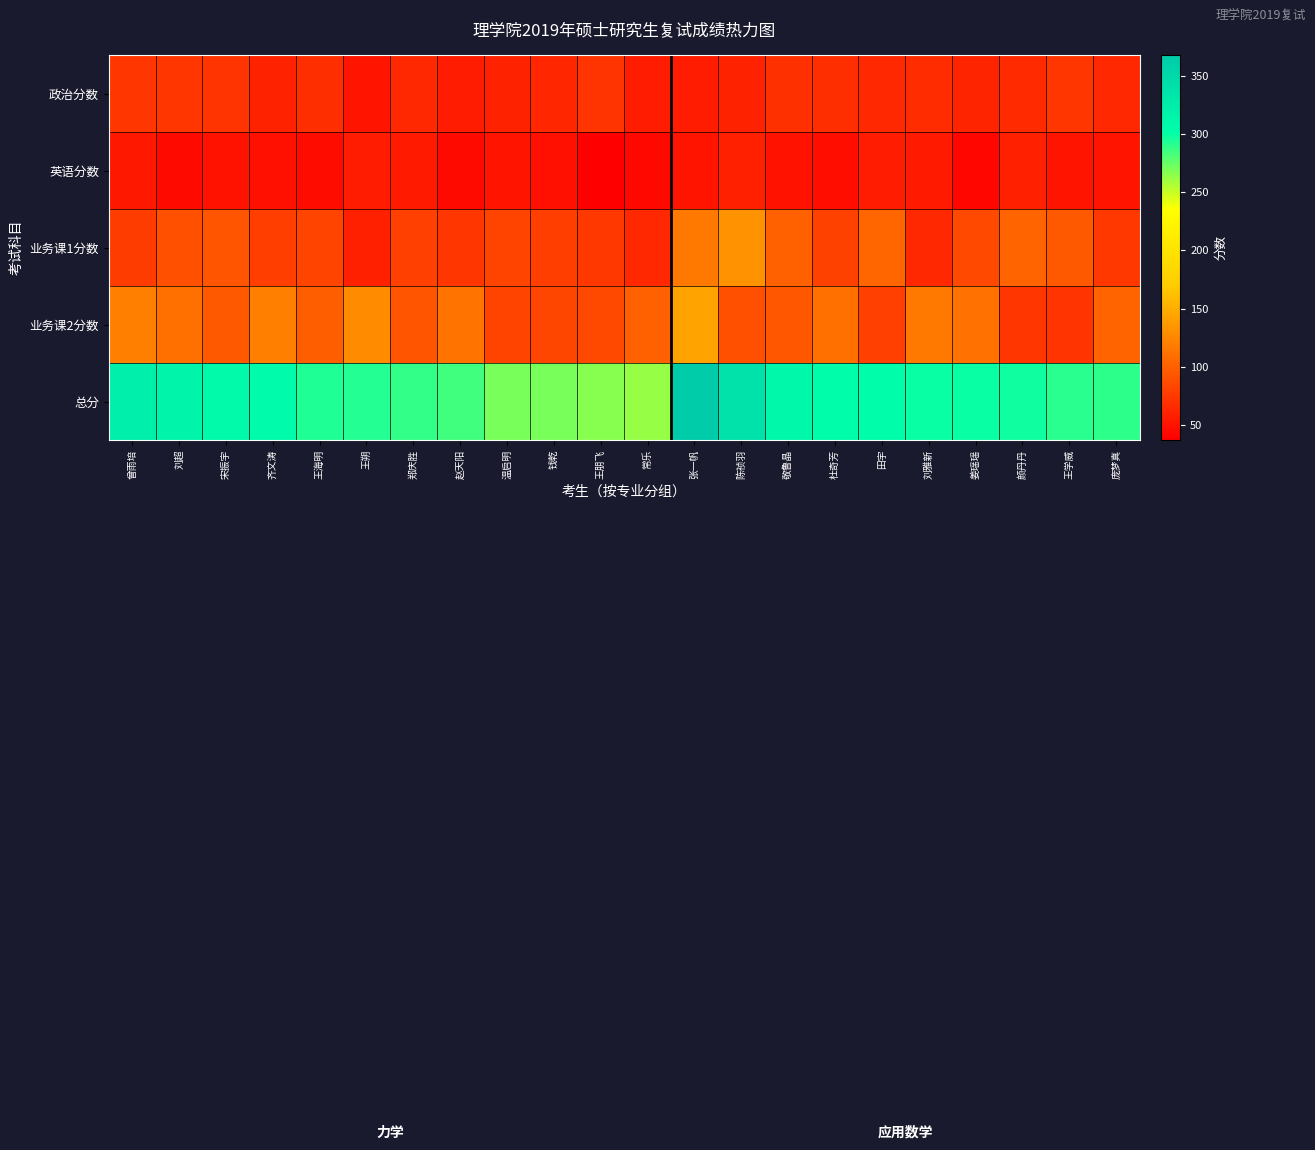

At how many categories does at least one series exceed 130?

22